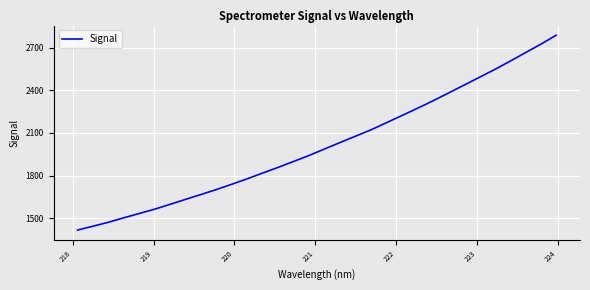

What is the difference between the maximum and second lowest values?

1344.3